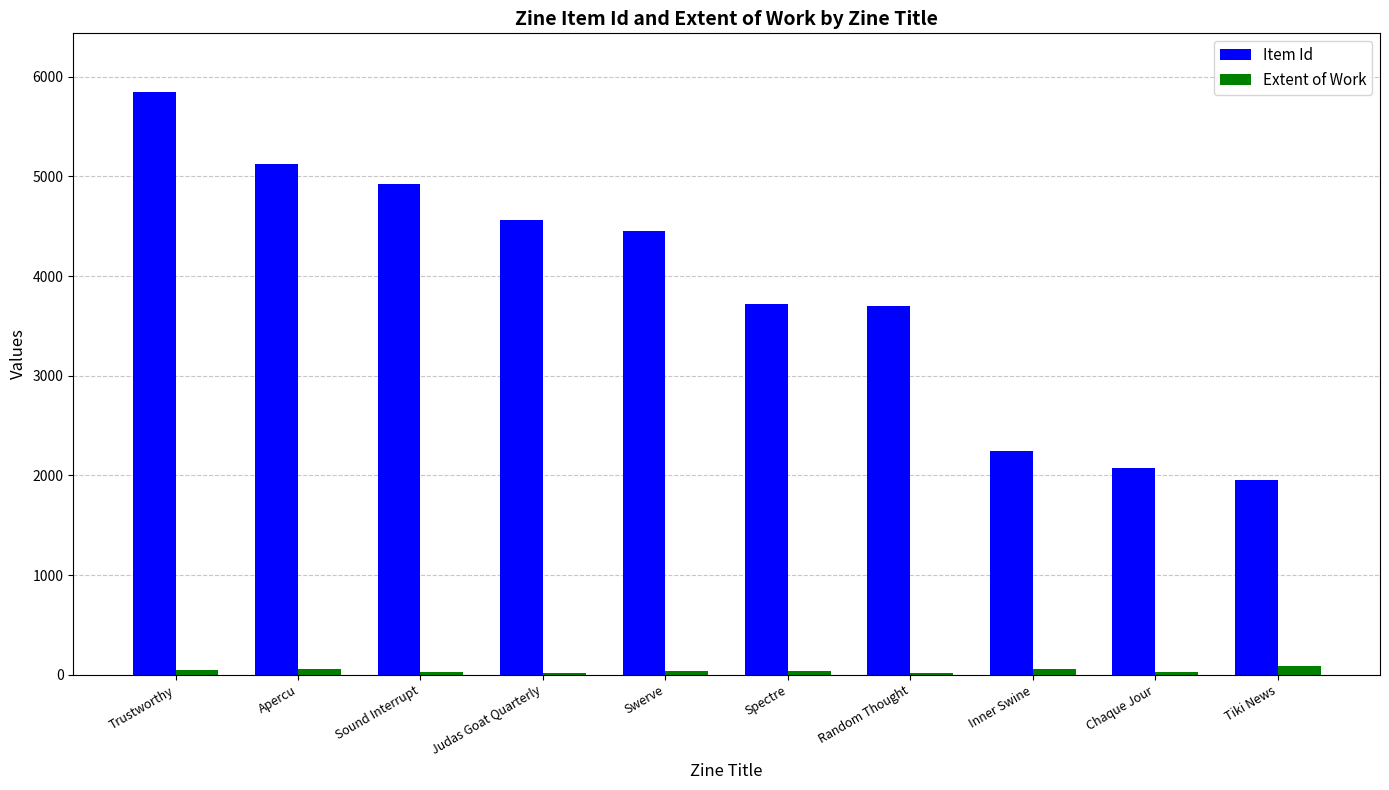

What is the difference between the Extent of Work values at Apercu and Tiki News?

32